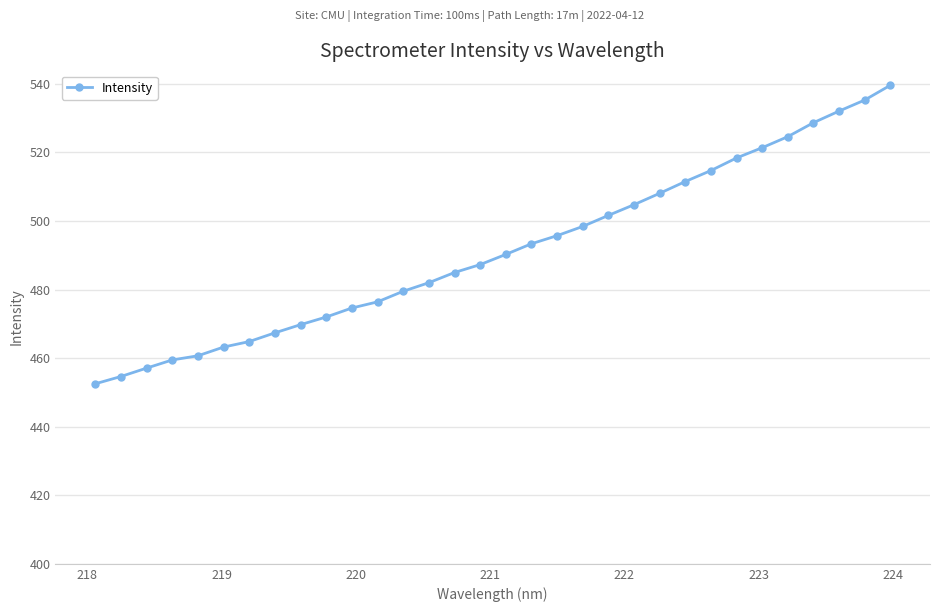

Reading left to right, list all the values displayed in this chart.

452.5	454.6	457.1	459.5	460.7	463.2	464.8	467.4	469.8	472.0	474.6	476.4	479.5	482.0	485.0	487.3	490.3	493.4	495.7	498.4	501.6	504.8	508.1	511.5	514.7	518.4	521.4	524.6	528.7	532.1	535.3	539.6